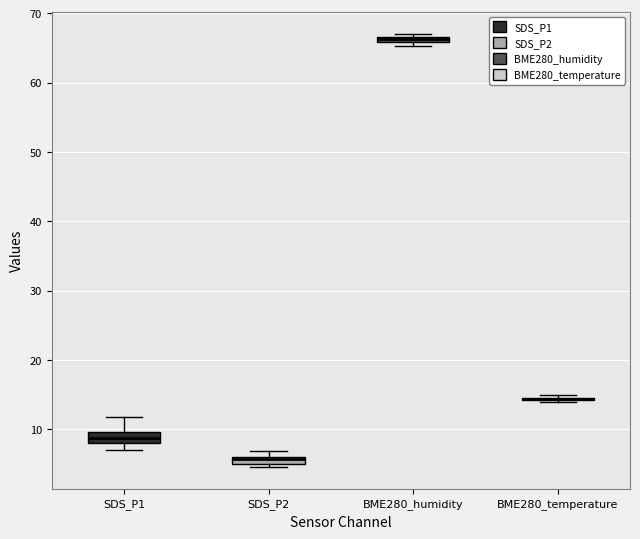

Where does the lower whisker of the box for SDS_P1 end on the y-axis? The values are not printed on the chart, so give them approximately, as read against the axis.

7